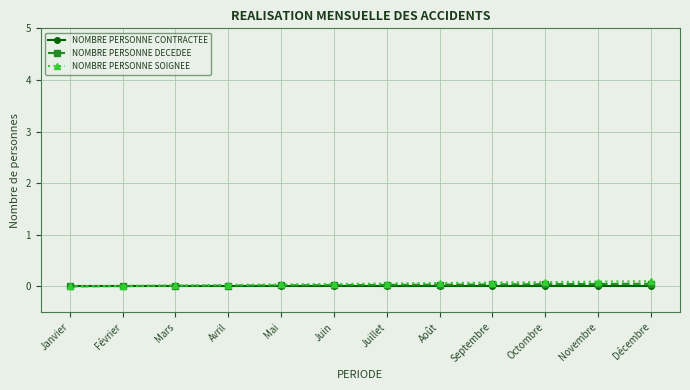

Which series changed the most between Mars and Décembre?

NOMBRE PERSONNE SOIGNEE